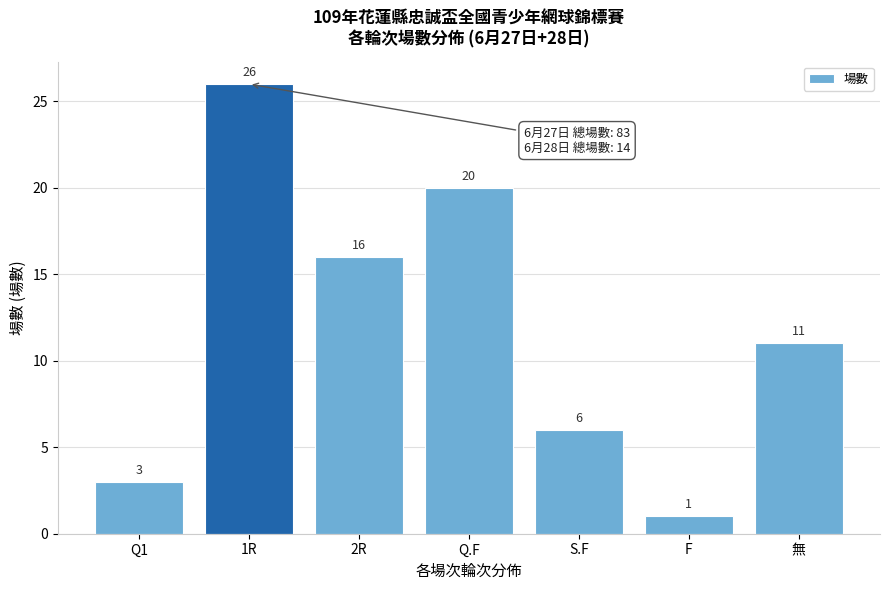

Reading left to right, extract all data points from this chart.

Q1=3	1R=26	2R=16	Q.F=20	S.F=6	F=1	無=11